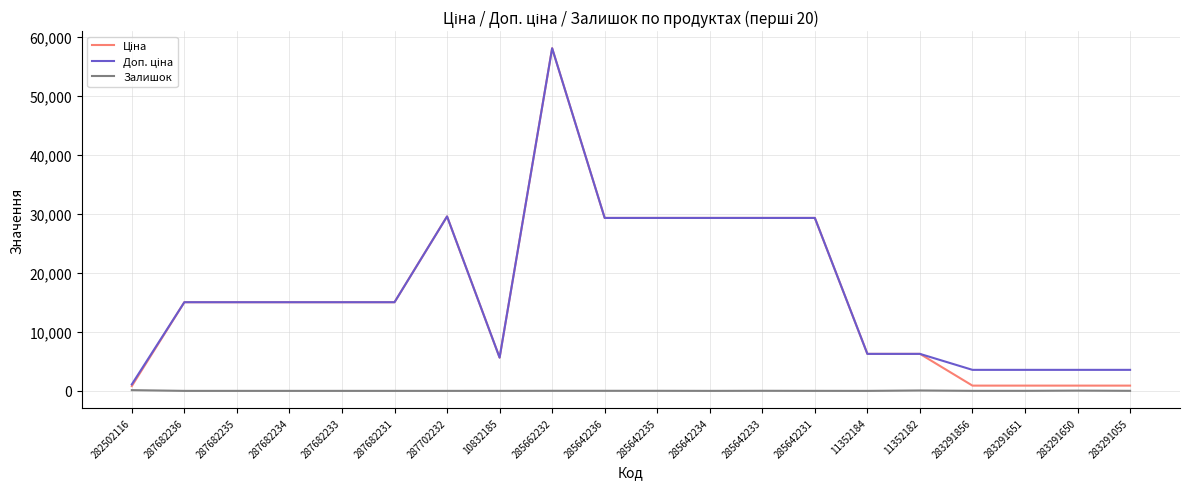

At which category is the sum across all series the highest?

285662232